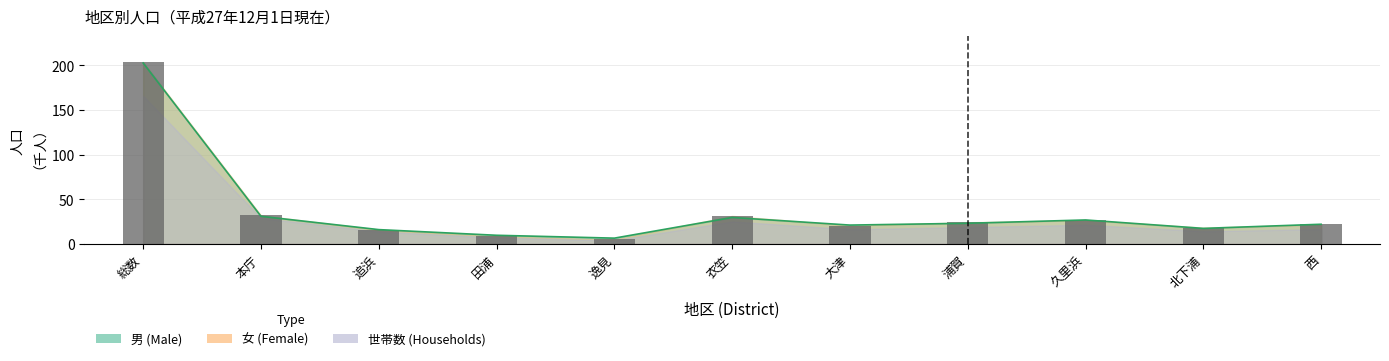

True or false: 男 has a value of 202.6 at 総数.

True